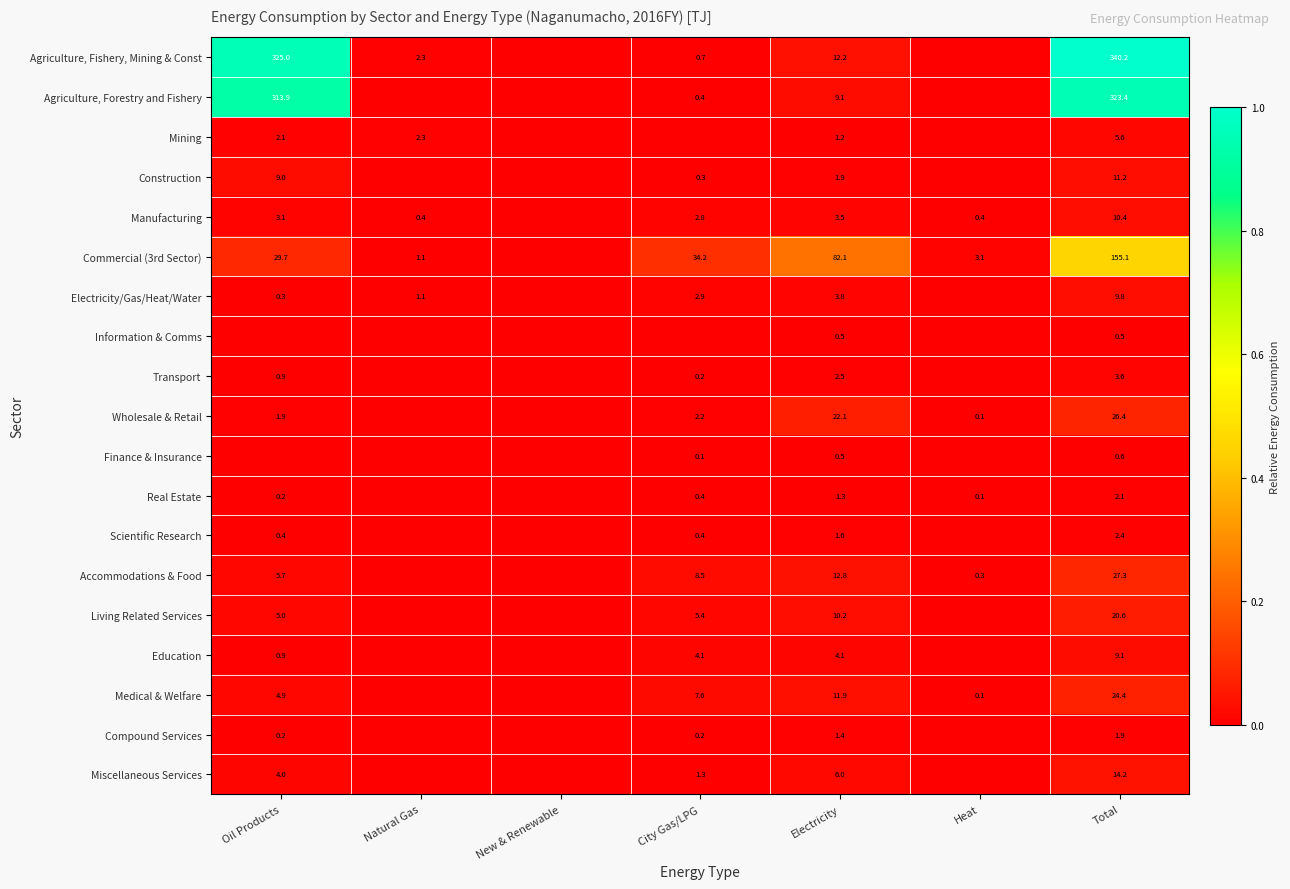

The value of Wholesale & Retail at Total is 14.7. True or false?

False